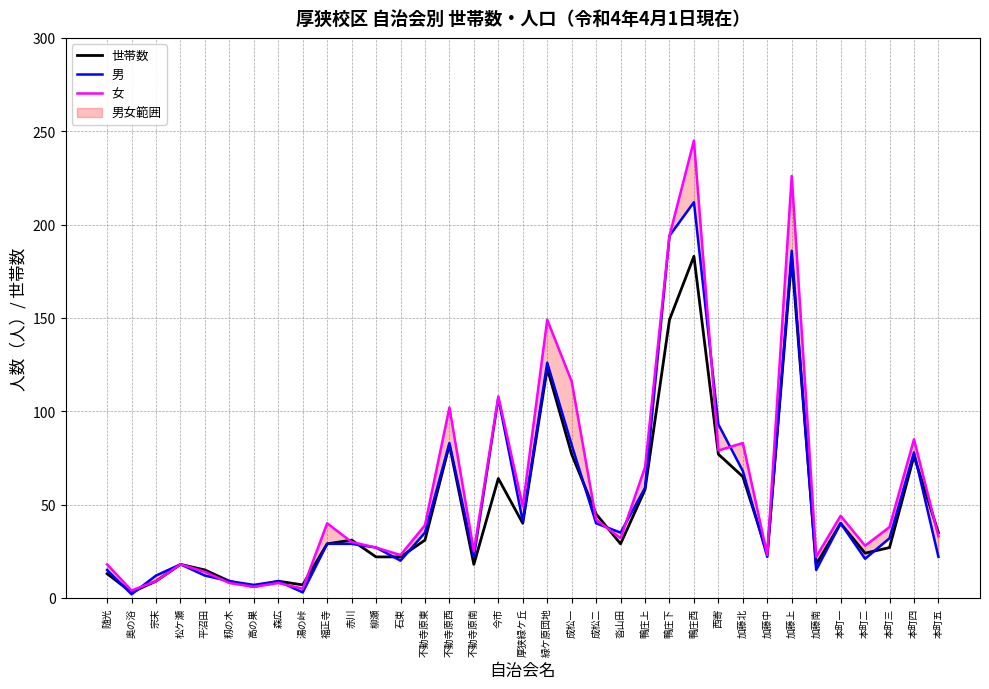

What is the difference between the 世帯数 values at 柳瀬 and 西寄?

55